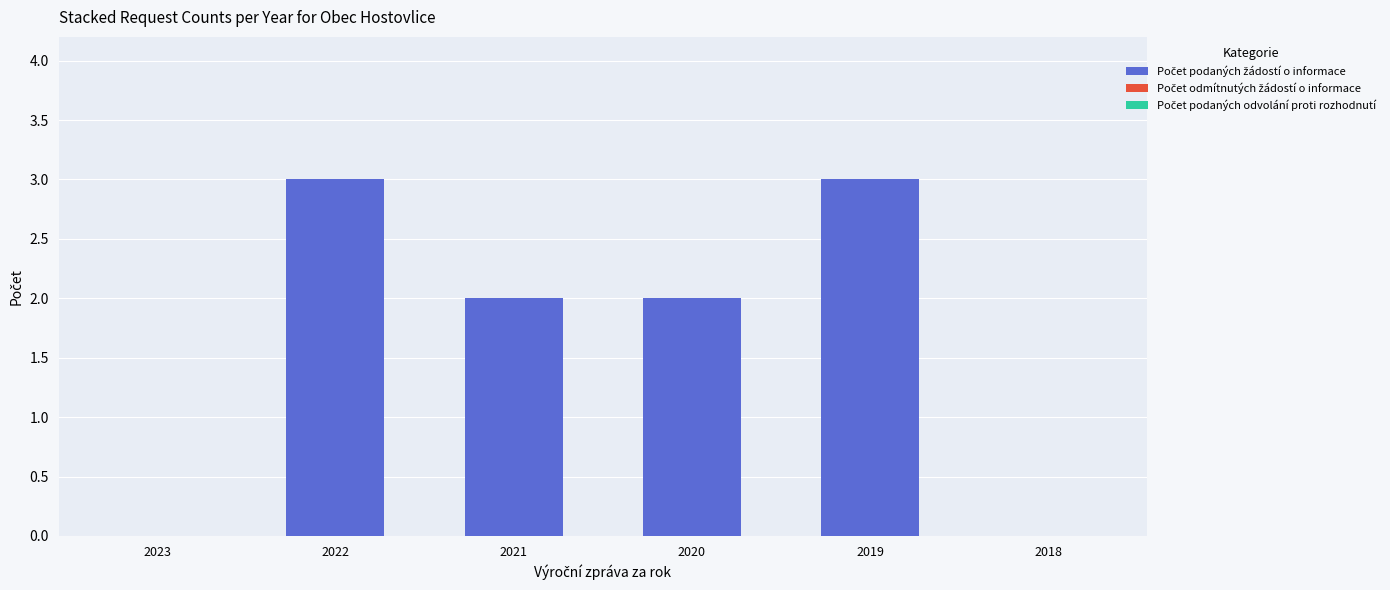

What is the change in value from 2019 to 2018?

-3